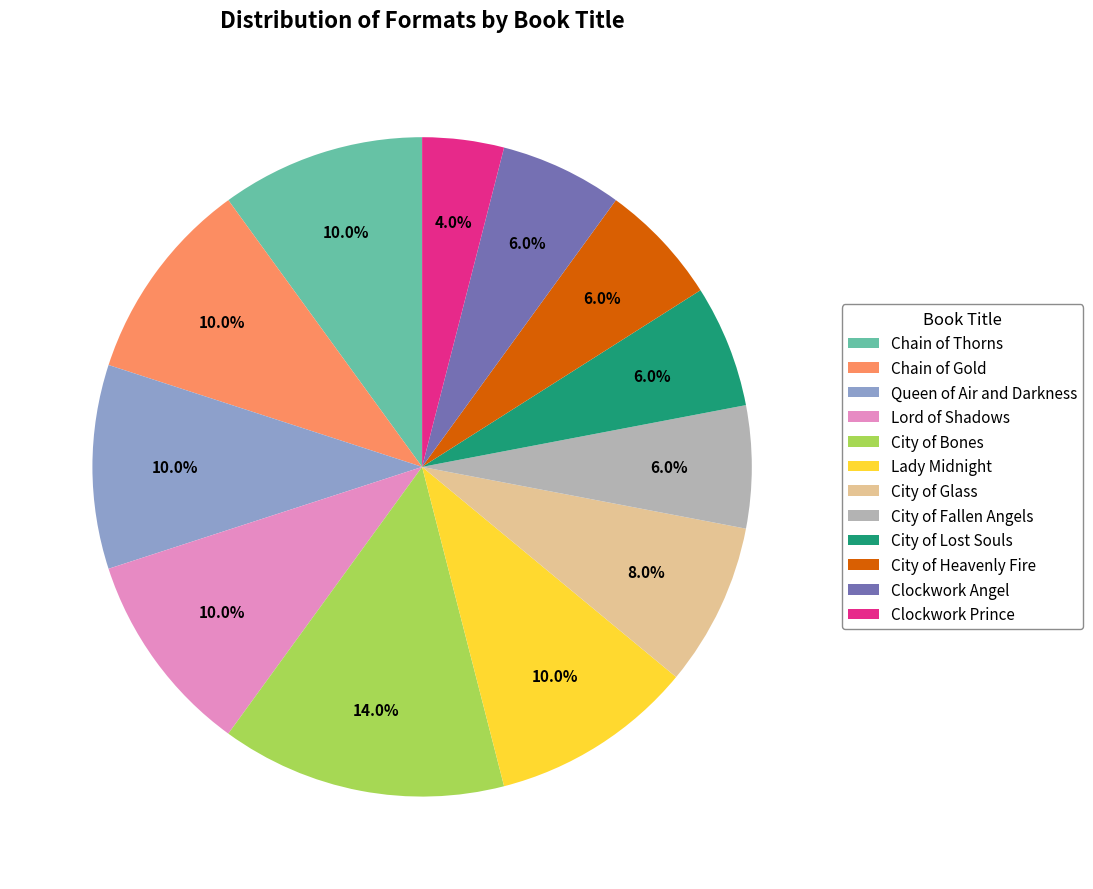

To the nearest percent, what percentage of the pie is City of Glass?

8%